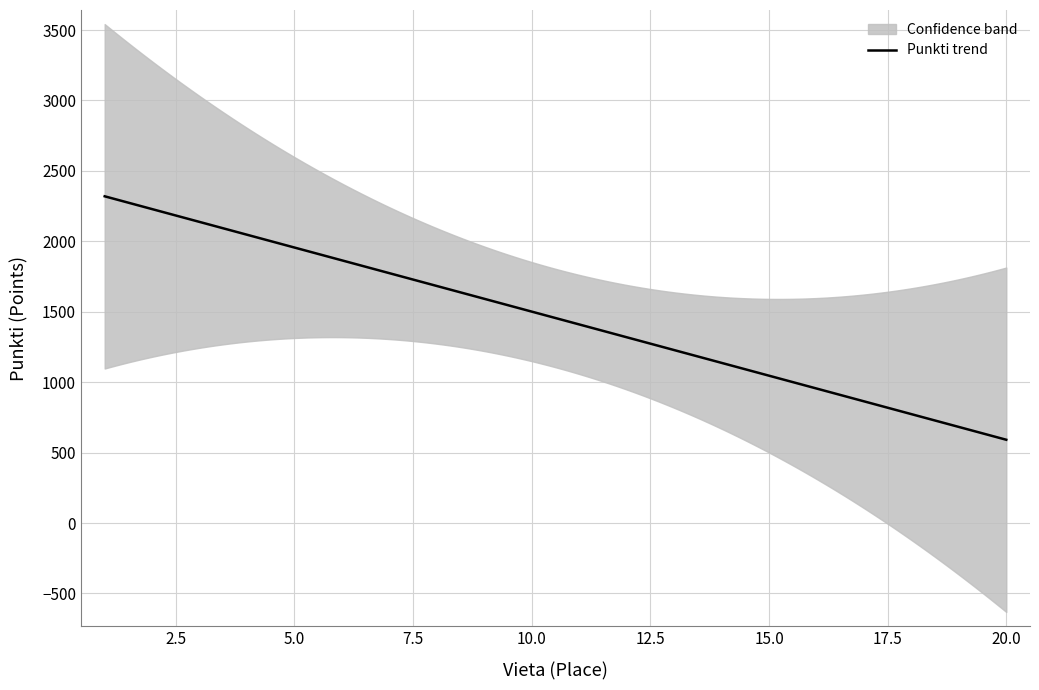

What is the minimum value for Punkti trend?

591.2